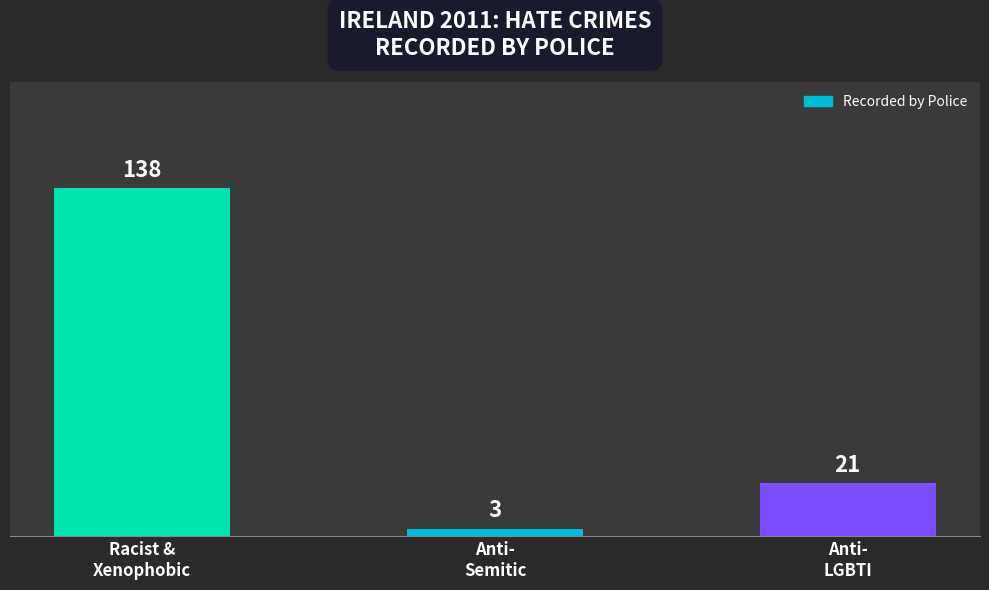

What position from the right is Anti-
LGBTI?

1